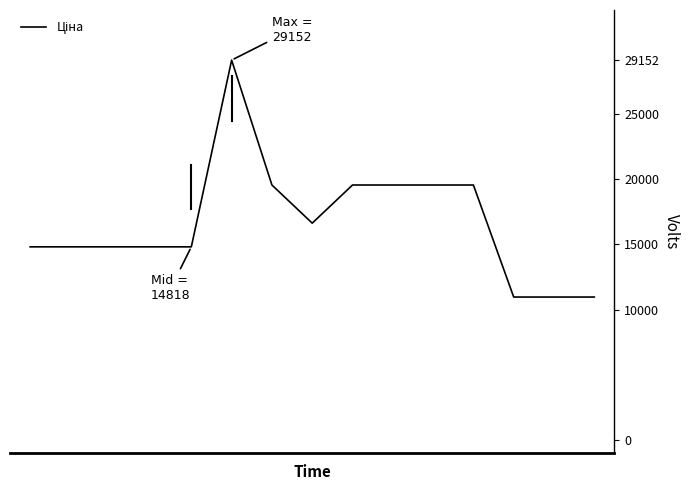

What is the maximum value shown in the chart?

29152.3